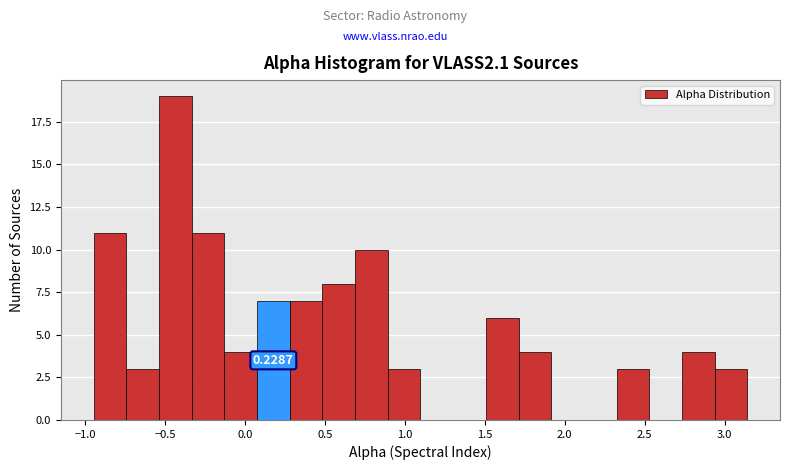

Which range on the x-axis has the tallest bar?

-0.55 to -0.35